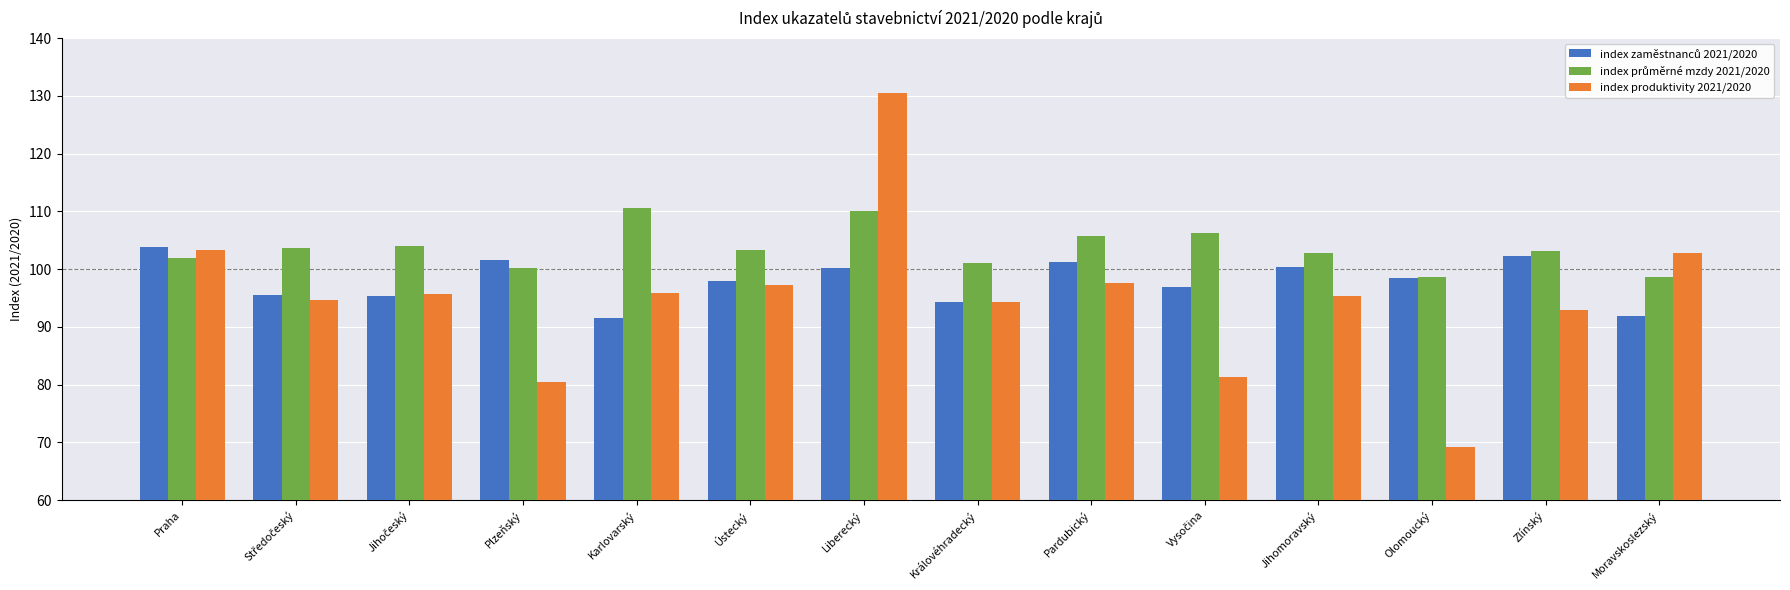

What is the spread (max minus min) of values at Moravskoslezský?

11.0